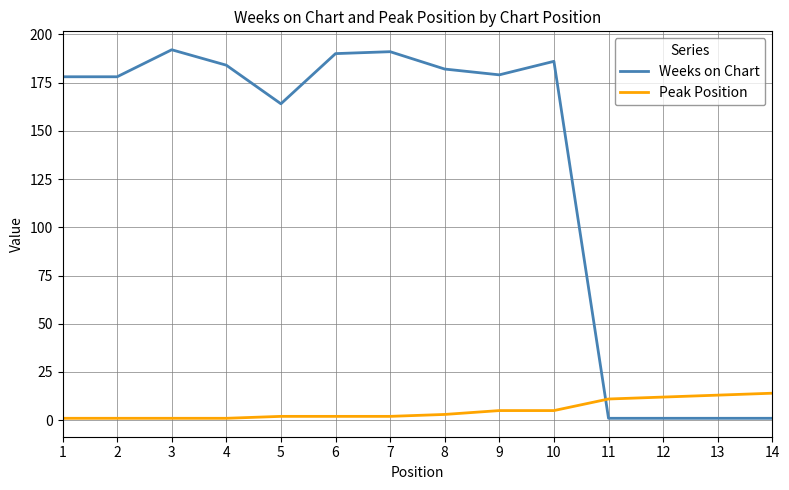

What is the difference between the maximum and minimum values in the Weeks on Chart series?

191